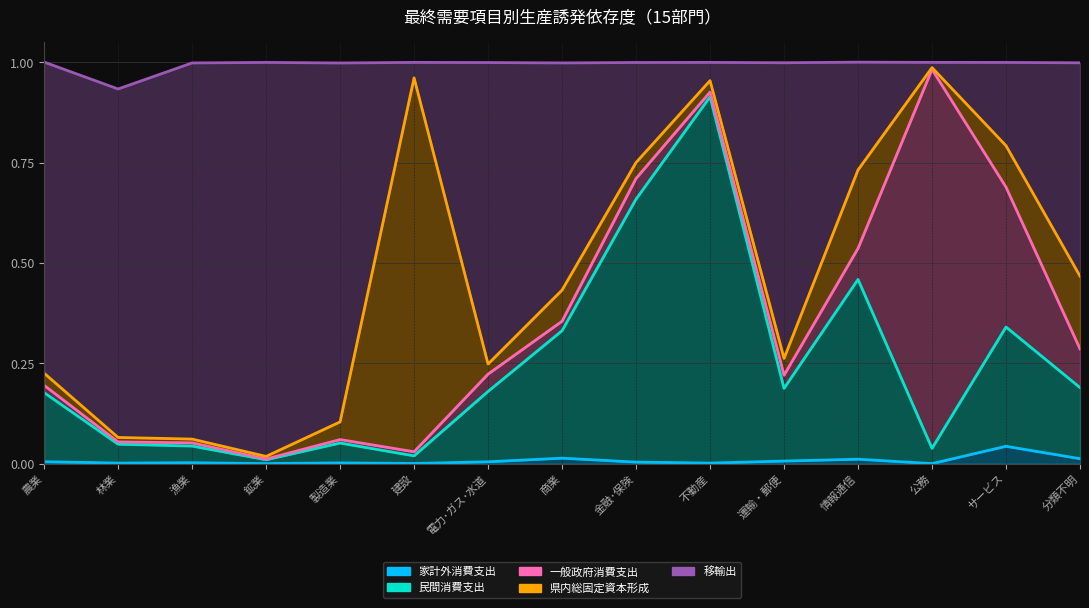

Between 電力･ガス･水道 and 鉱業, which is larger?

電力･ガス･水道